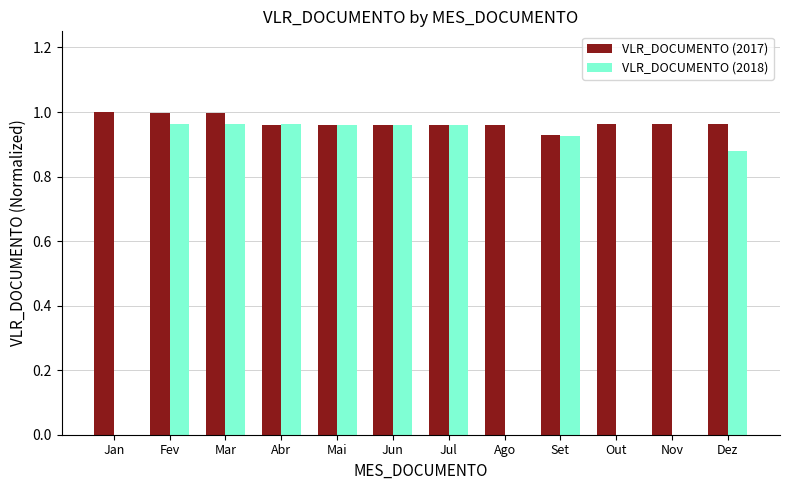

Is it true that VLR_DOCUMENTO (2017) equals 1.5 at Dez?

False